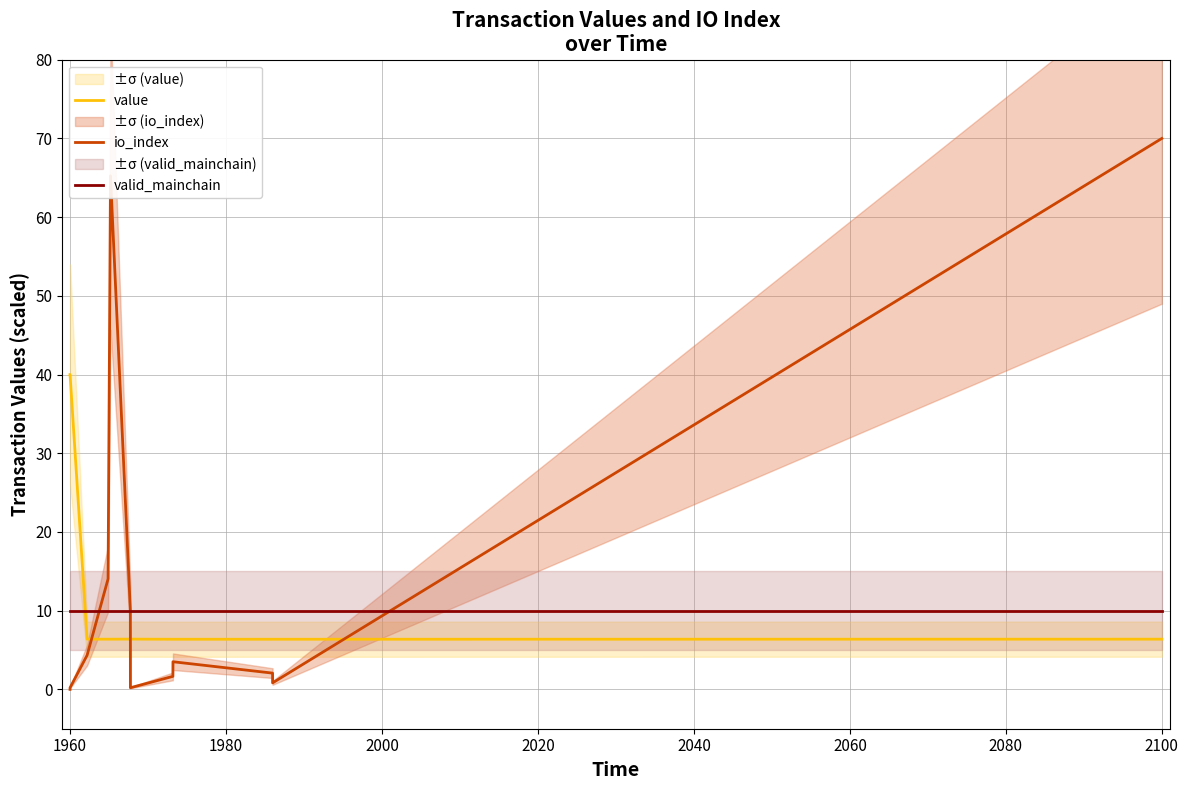

What is the maximum value for io_index?

70.0